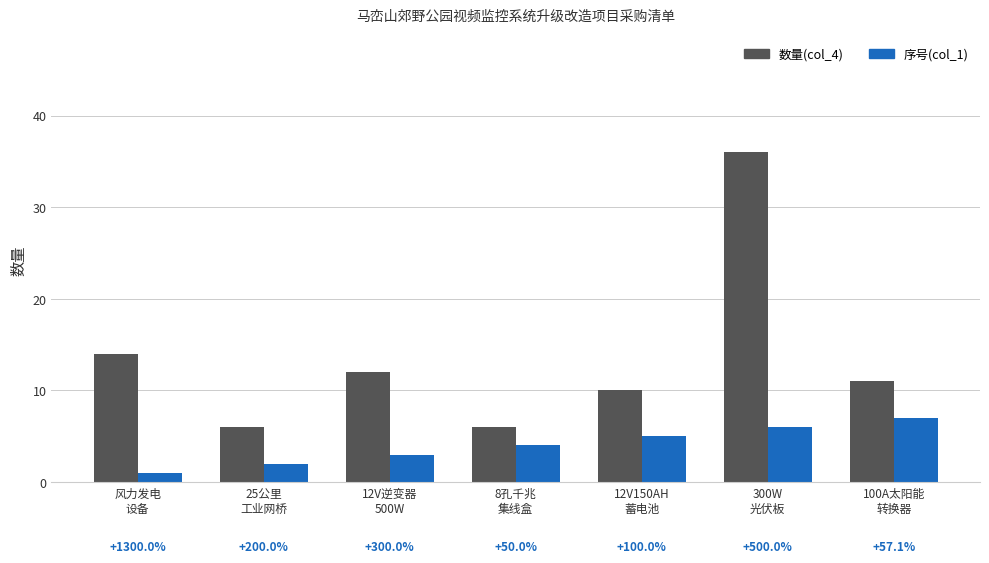

What is the total value across all series at 25公里
工业网桥?

8